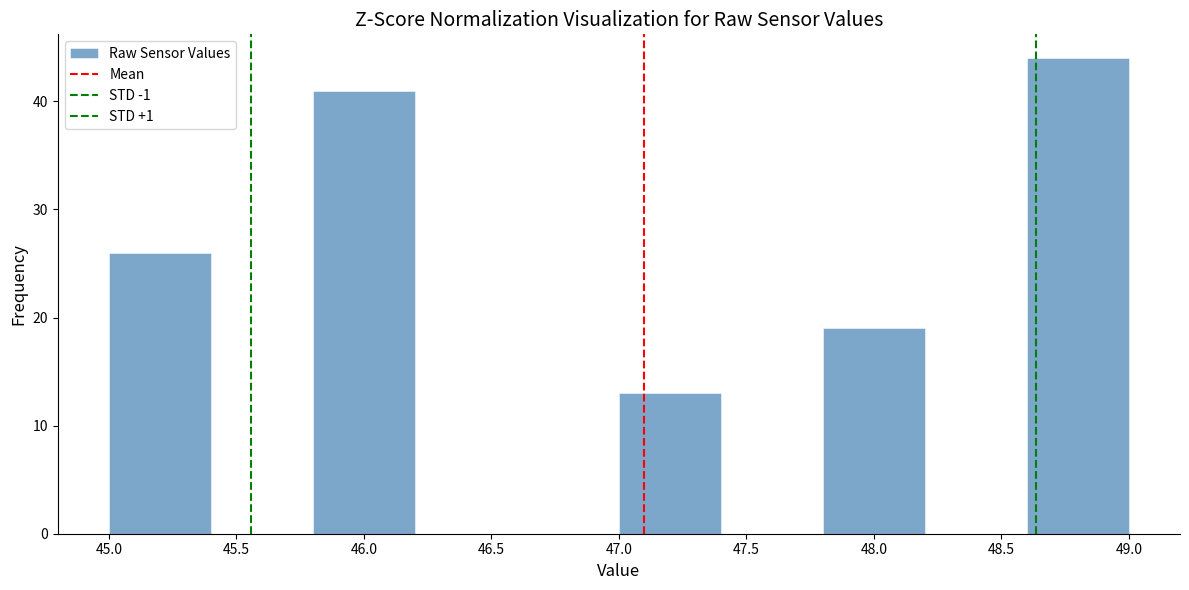

Reading left to right, list every bar in this chart as the range it spans on the x-axis followed by its height. The values are not printed on the chart, so give them approximately, as read against the axis.

45.0 to 45.4: 26
45.4 to 45.8: 0
45.8 to 46.2: 41
46.2 to 46.6: 0
46.6 to 47.0: 0
47.0 to 47.4: 13
47.4 to 47.8: 0
47.8 to 48.2: 19
48.2 to 48.6: 0
48.6 to 49.0: 44